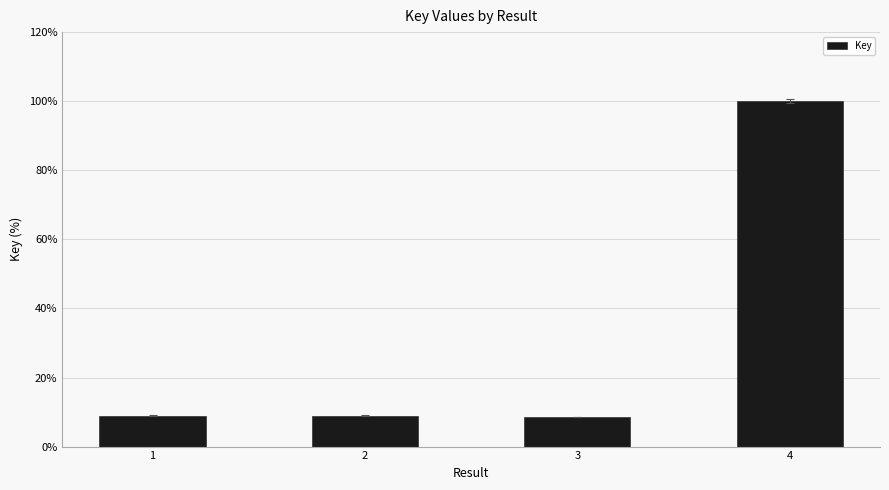

Does the chart contain stacked bars?

No